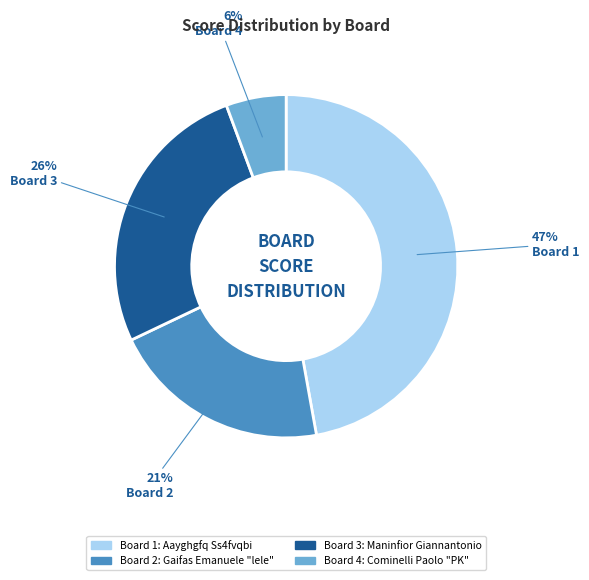

Which has a higher value, Board 3 or Board 4?

Board 3